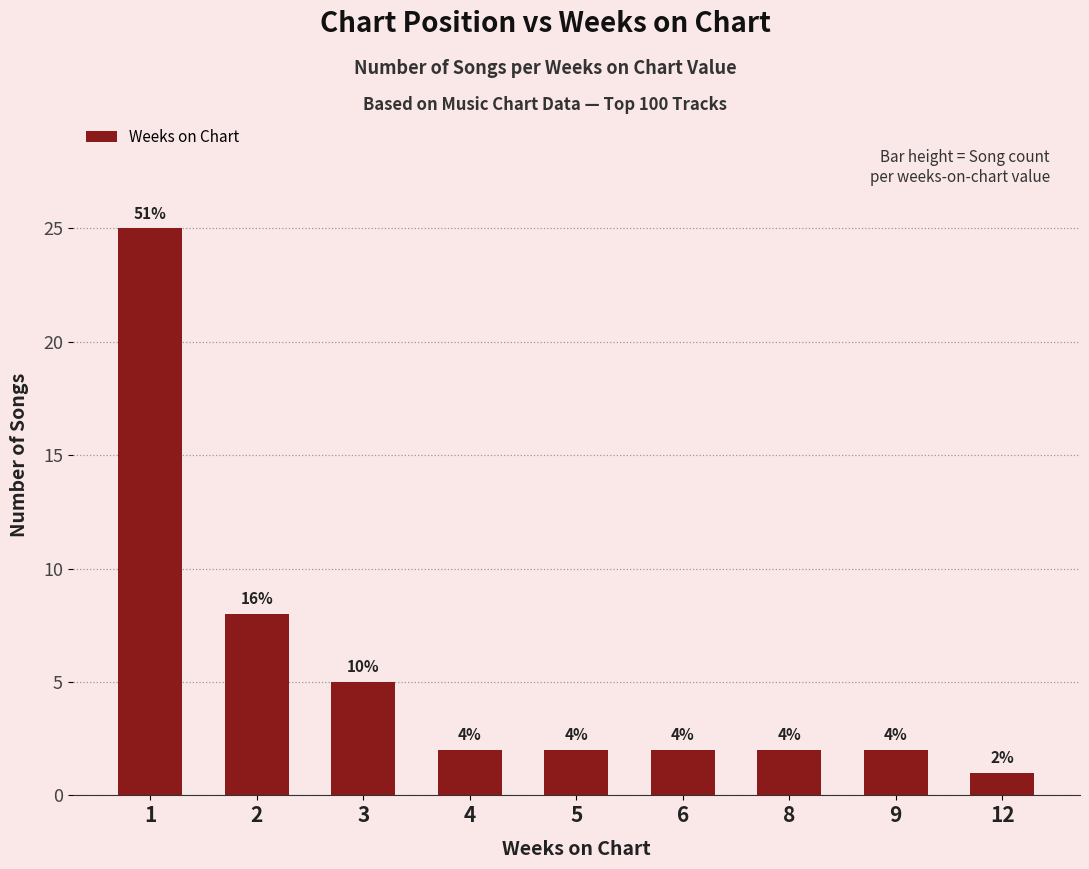

Read the value at 6.

2